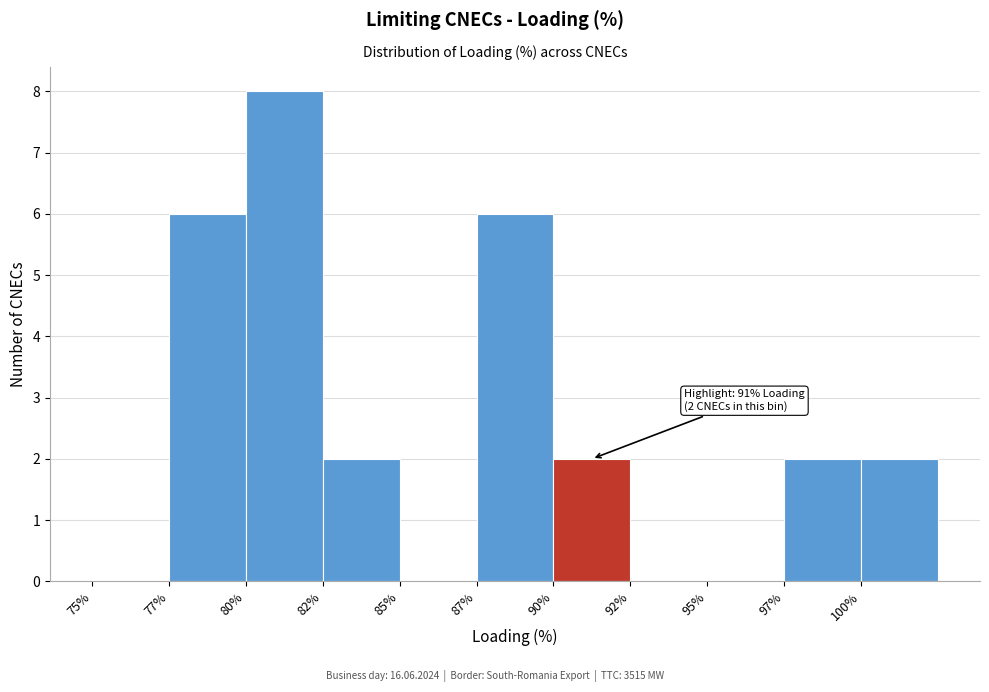

Reading left to right, what are all the values shown in this chart?

75%=0	77%=6	80%=8	82%=2	85%=0	87%=6	90%=2	92%=0	95%=0	97%=2	100%=2